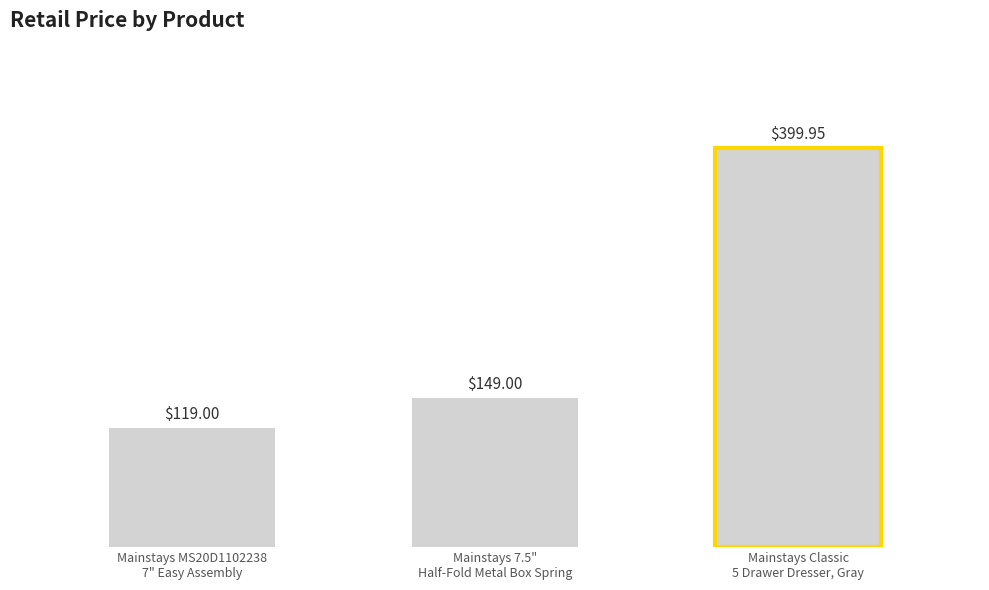

Between Mainstays 7.5"
Half-Fold Metal Box Spring and Mainstays MS20D1102238
7" Easy Assembly, which is larger?

Mainstays 7.5"
Half-Fold Metal Box Spring